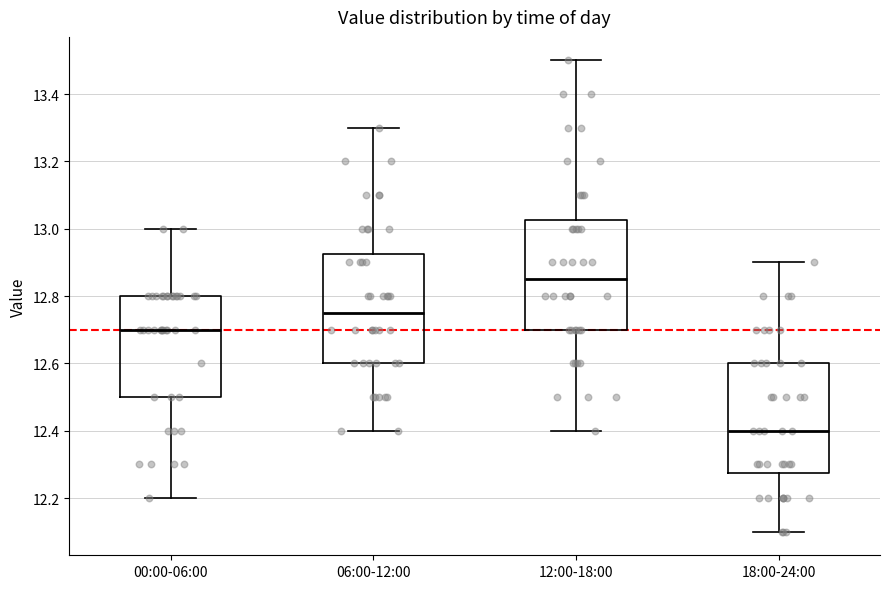

Which box's median line is the lowest?

18:00-24:00